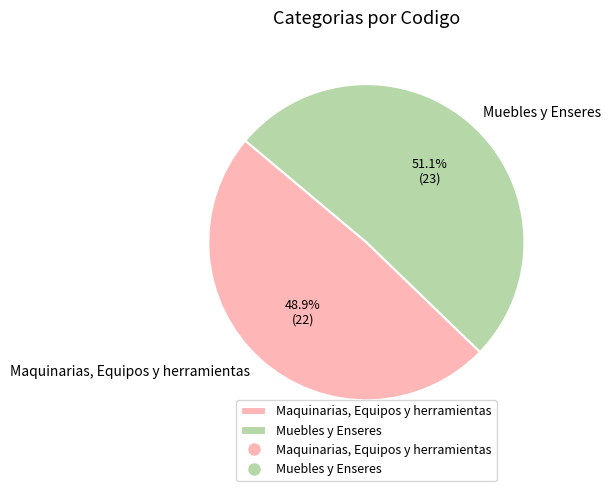

Is the sum of Muebles y Enseres and Maquinarias, Equipos y herramientas greater than half?

Yes